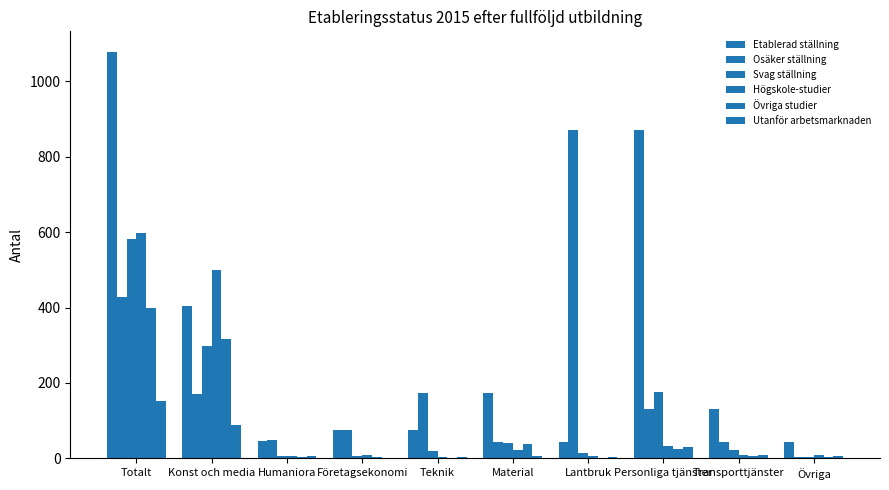

What is the sum of the Utanför arbetsmarknaden values at Lantbruk and Humaniora?

10